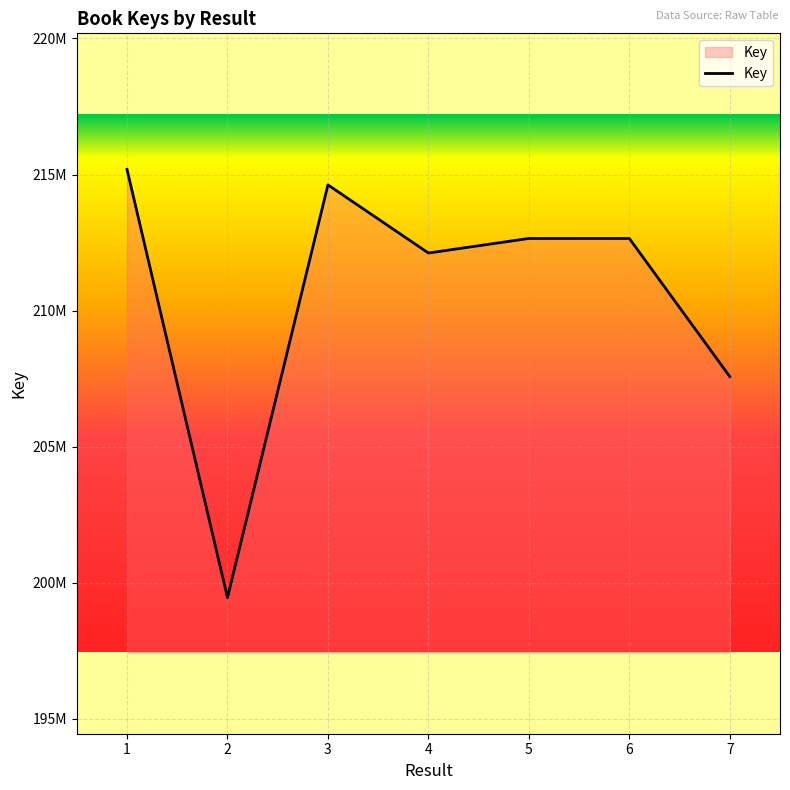

Which has a higher value, 2 or 3?

3